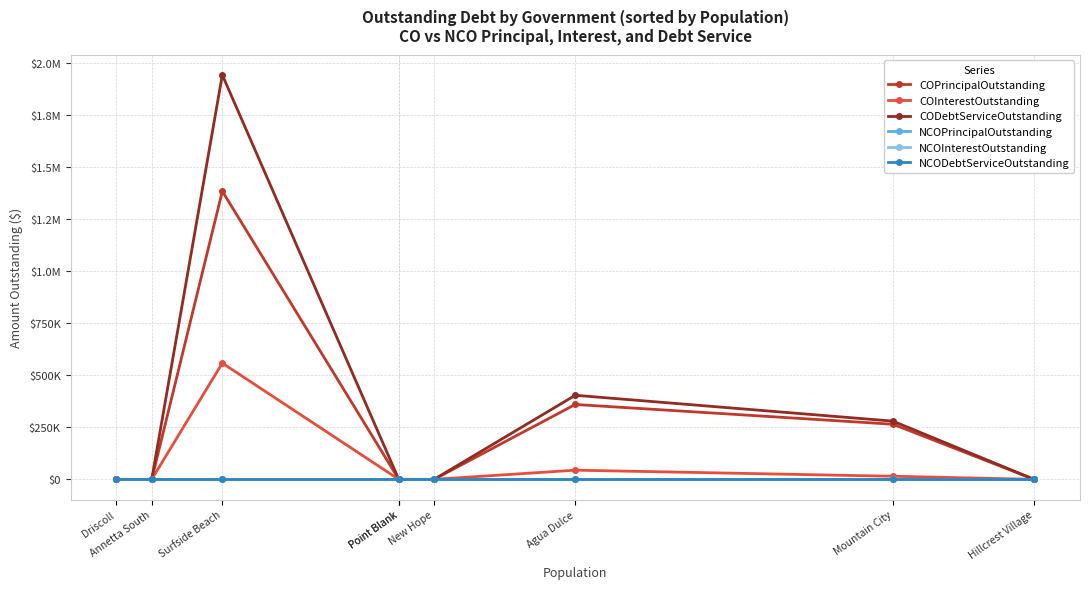

At Annetta South, list the series in order from largest to smallest.

COPrincipalOutstanding, COInterestOutstanding, CODebtServiceOutstanding, NCOPrincipalOutstanding, NCOInterestOutstanding, NCODebtServiceOutstanding